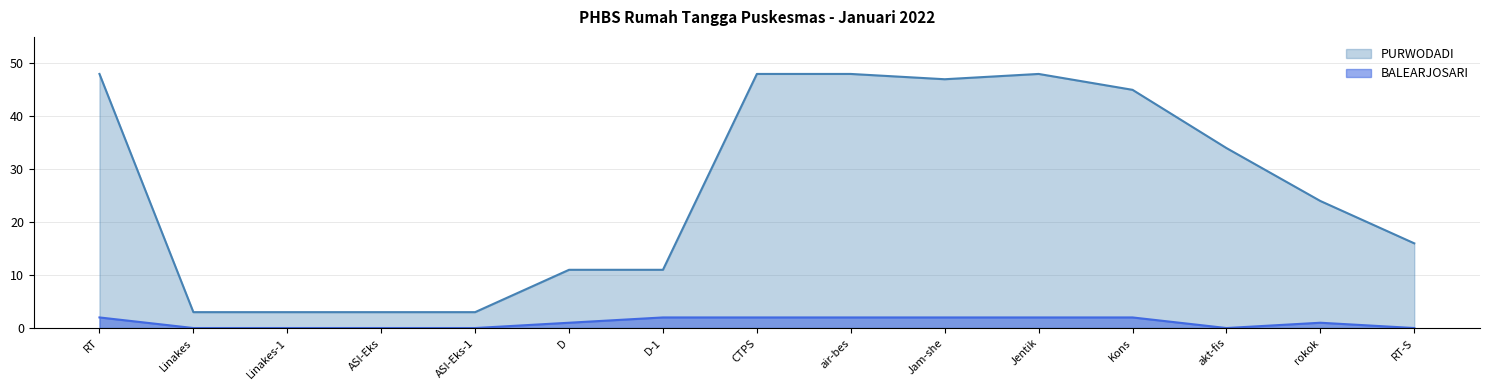

Rank the categories by PURWODADI value from highest to lowest.

RT, CTPS, air-bes, Jentik, Jam-she, Kons, akt-fis, rokok, RT-S, D, D-1, Linakes, Linakes-1, ASI-Eks, ASI-Eks-1